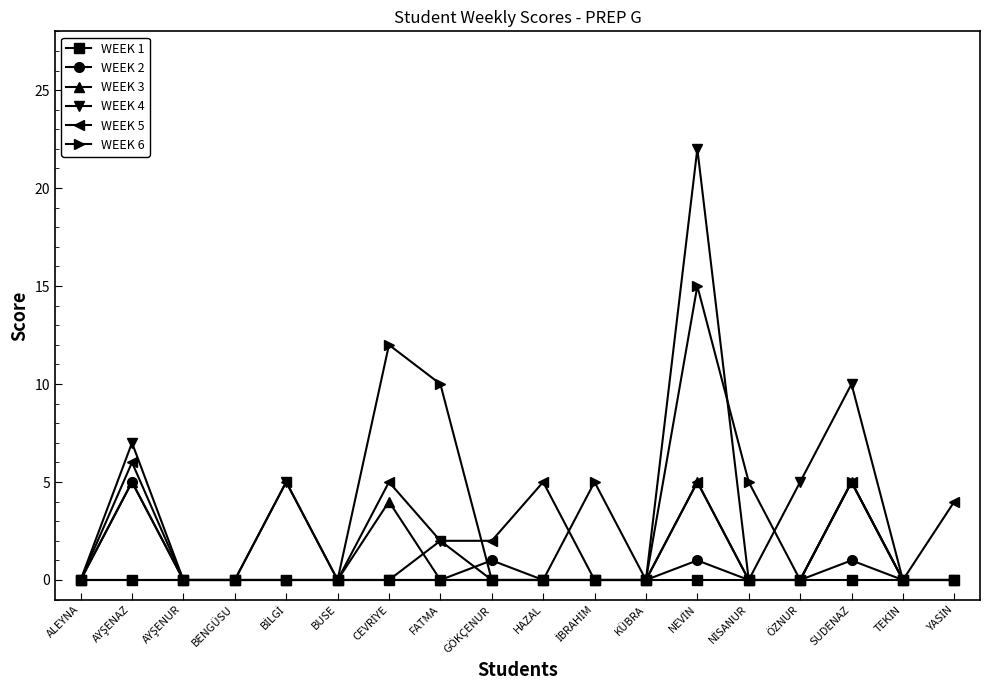

Is it true that WEEK 2 equals 1 at GÖKÇENUR?

True